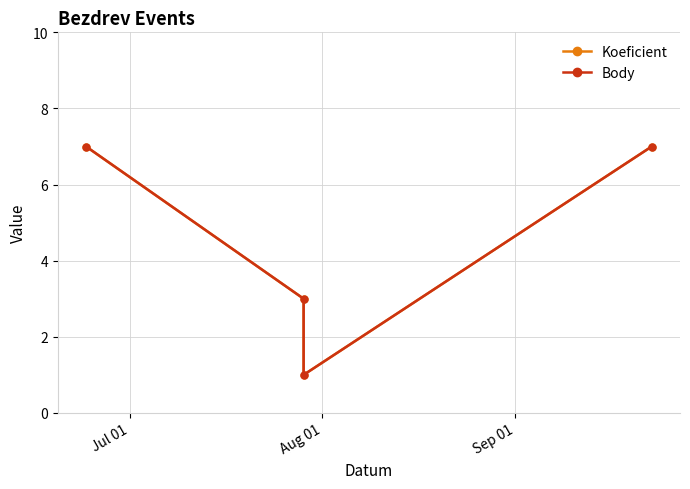

Which has a higher value, Jul 01 or Sep 01?

Jul 01